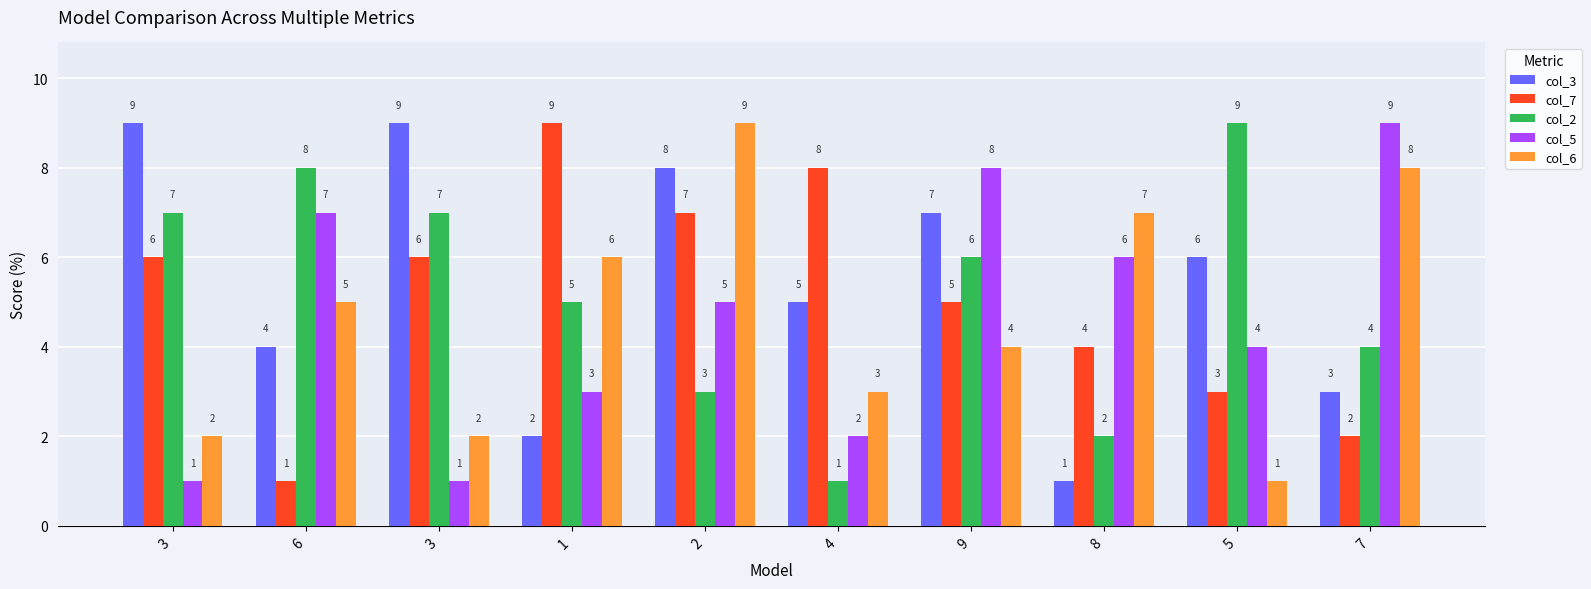

Which series has the largest total across all categories?

col_3